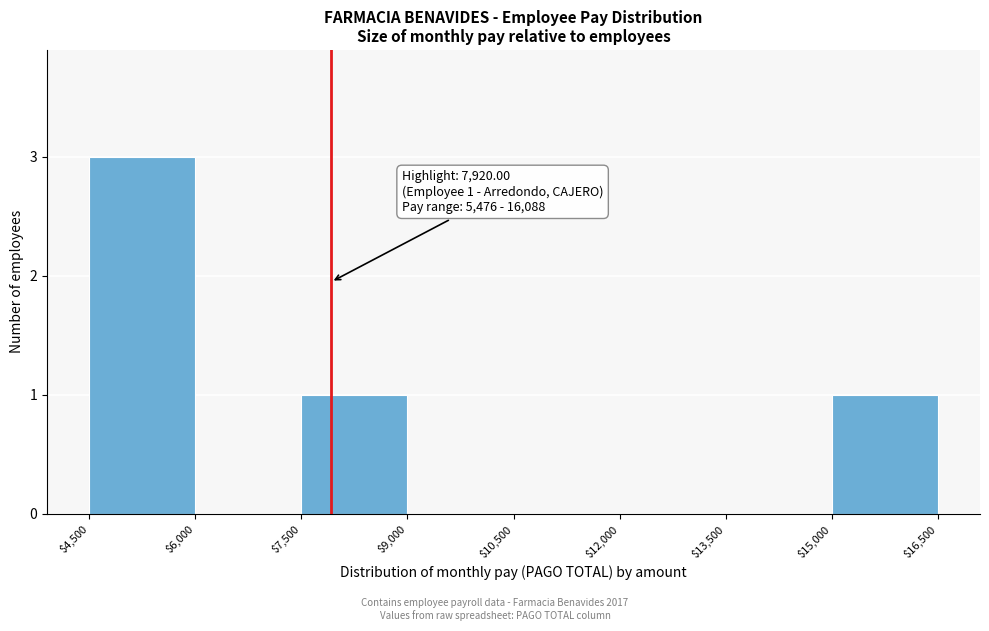

Which range on the x-axis has the tallest bar?

$4,500 to $6,000